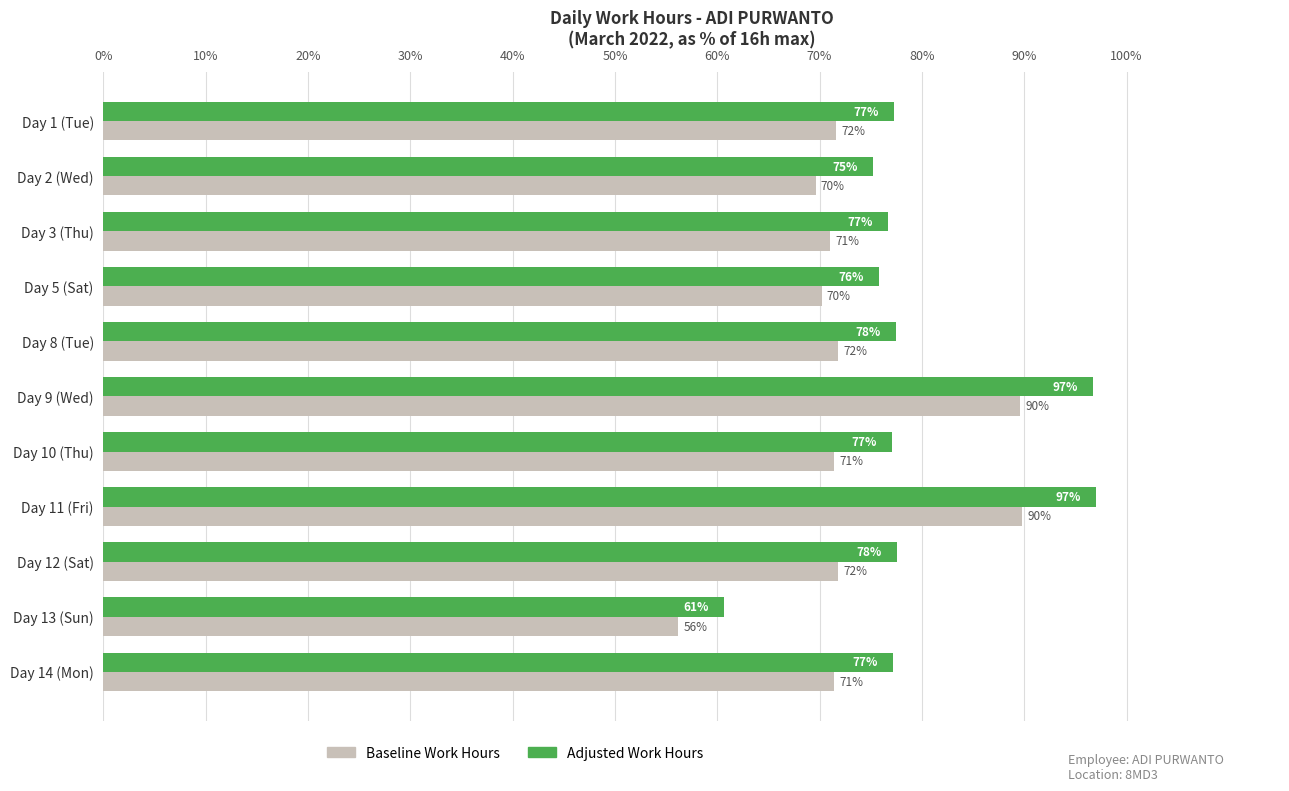

True or false: Adjusted Work Hours has a value of 77.1 at Day 10 (Thu).

True